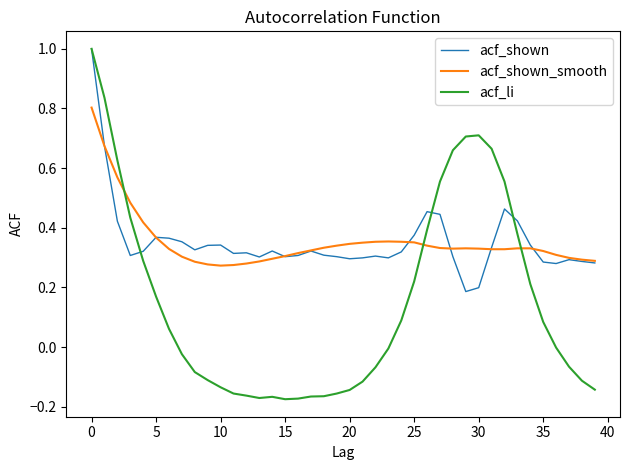

What are all the series names shown in the legend?

acf_shown, acf_shown_smooth, acf_li